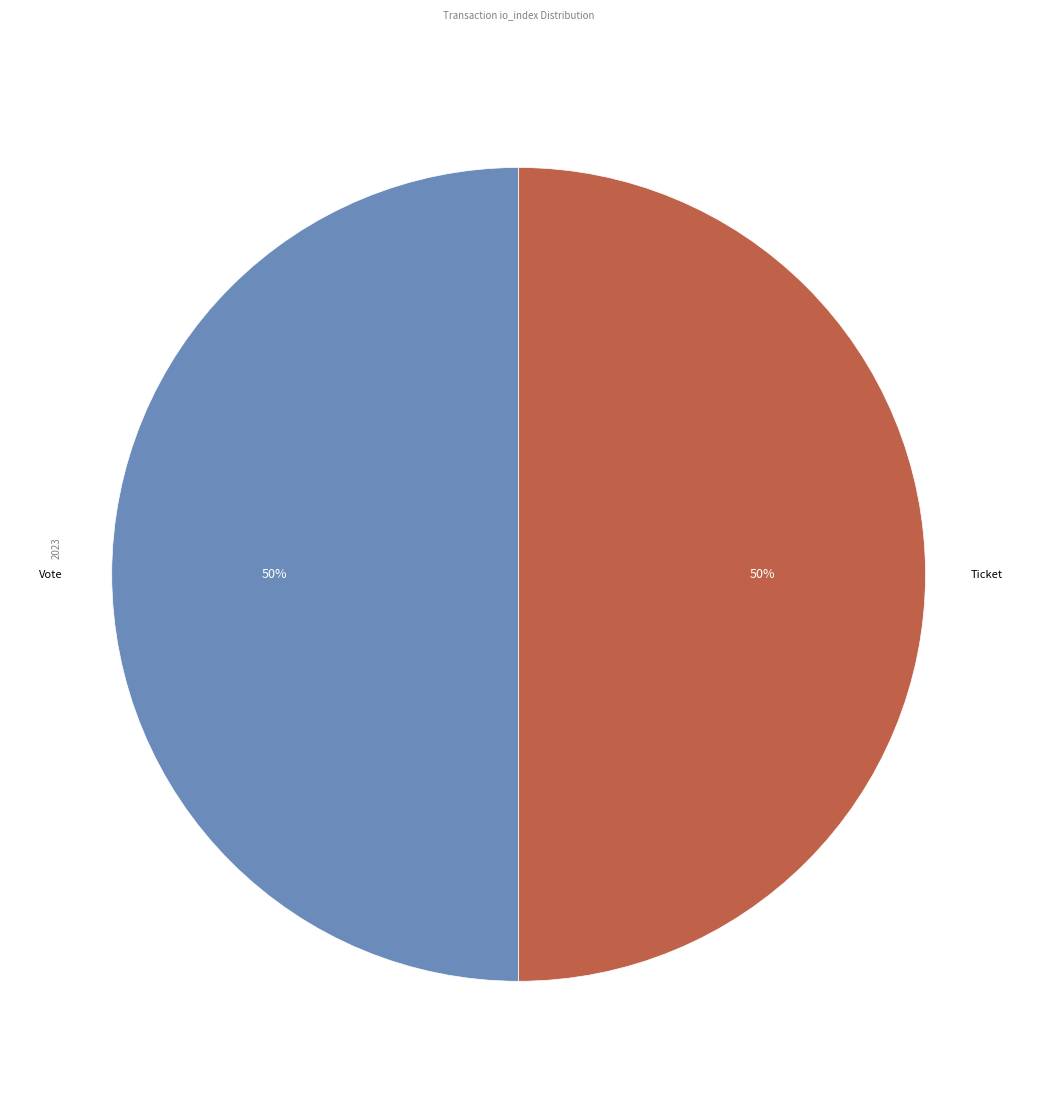

How many slices are in this pie chart?

2